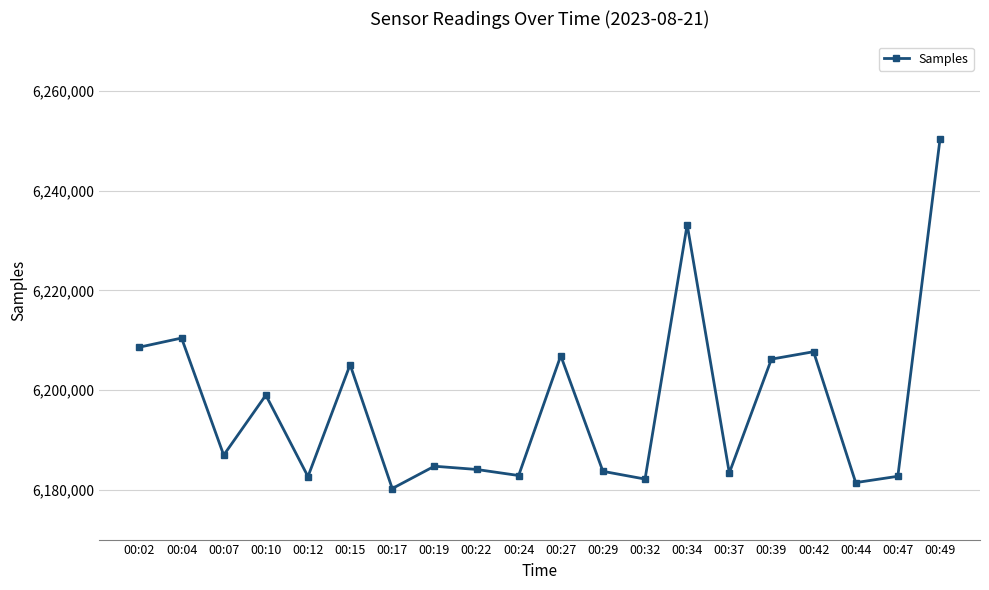

Is it true that the value at 00:04 is 6210451?

True